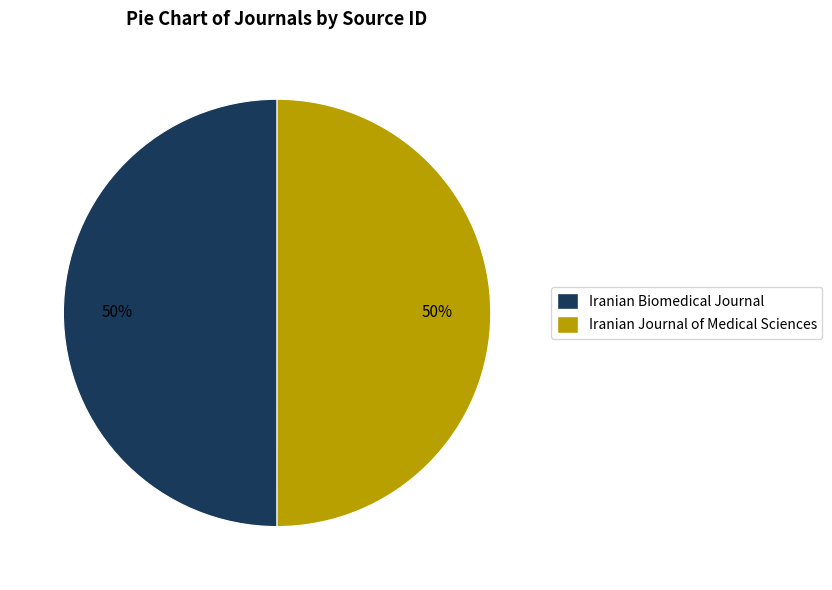

To the nearest percent, what is the average slice percentage?

50%